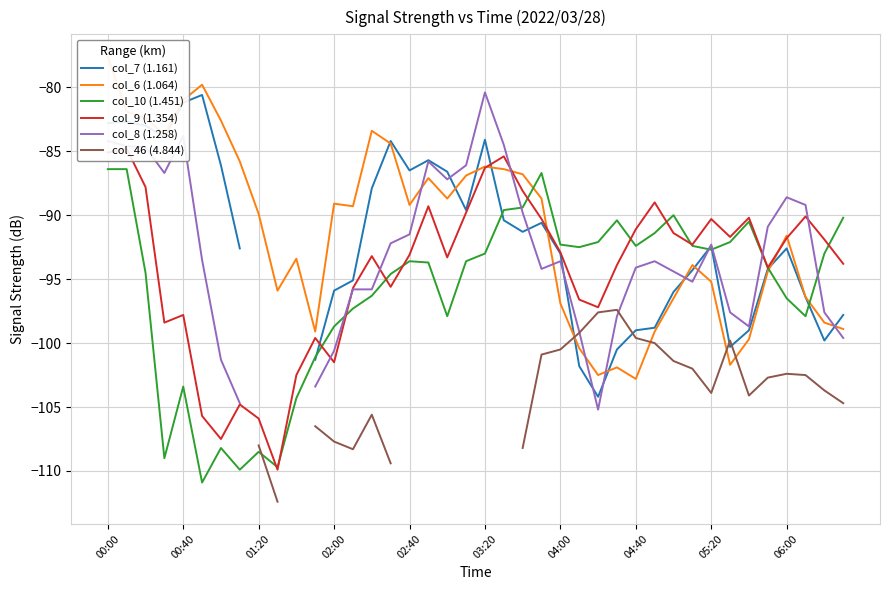

What is the difference between the col_9 (1.354) values at 02:00 and 04:00?

8.6